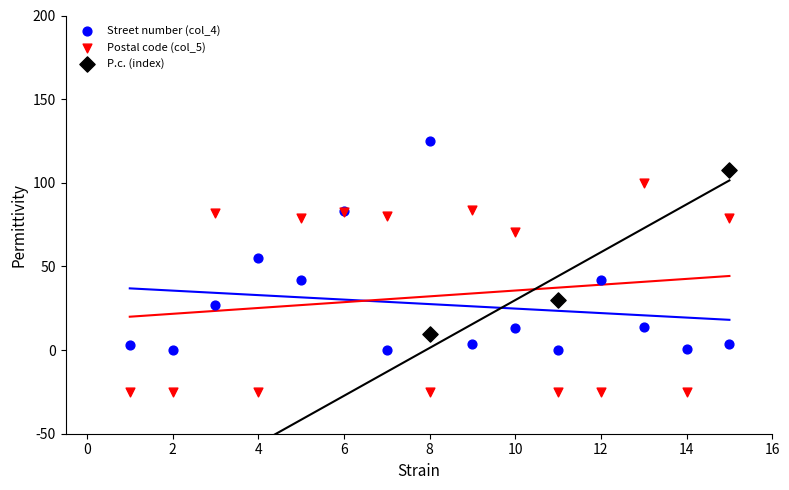

Which series reaches the minimum Y coordinate?

Postal code (col_5)